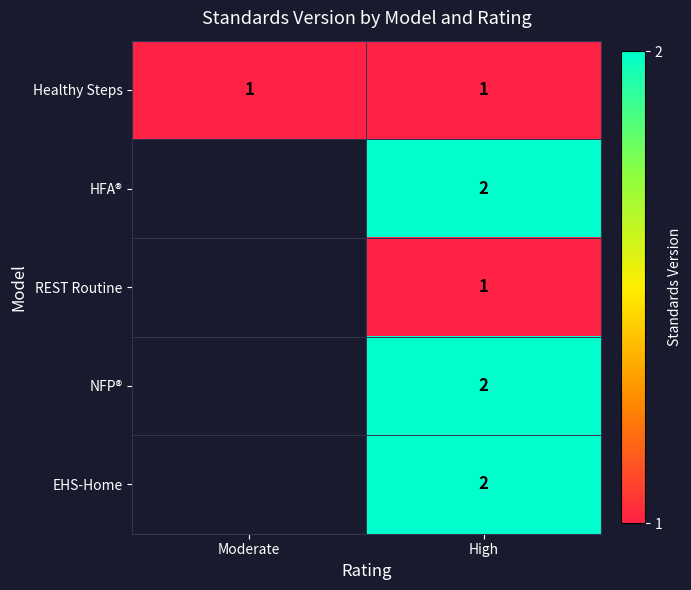

The value of EHS-Home at High is 1. True or false?

False